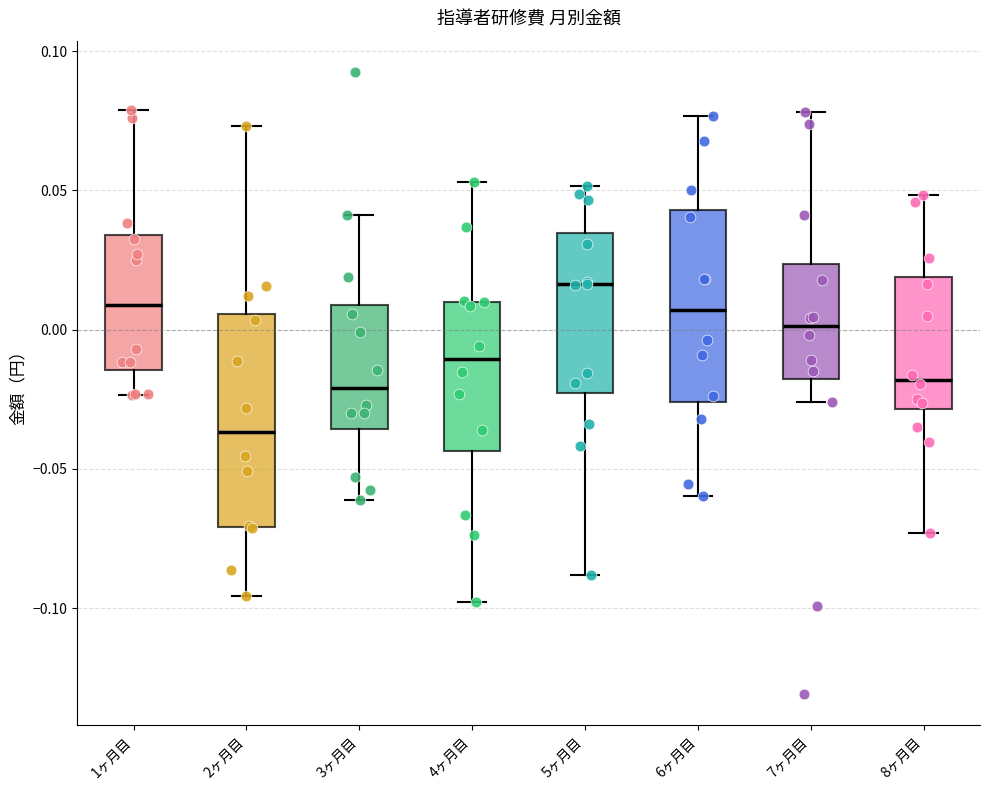

Which box's median line is the highest?

5ヶ月目